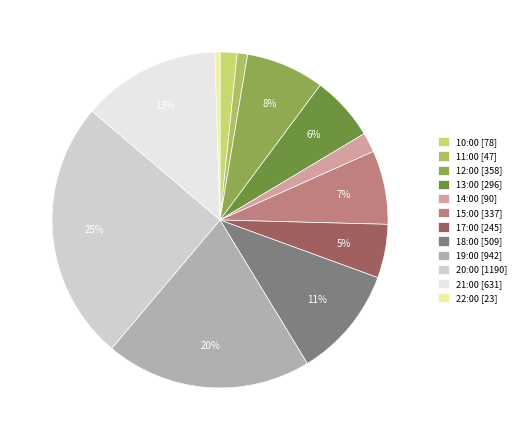

Count the number of slices in the pie.

12